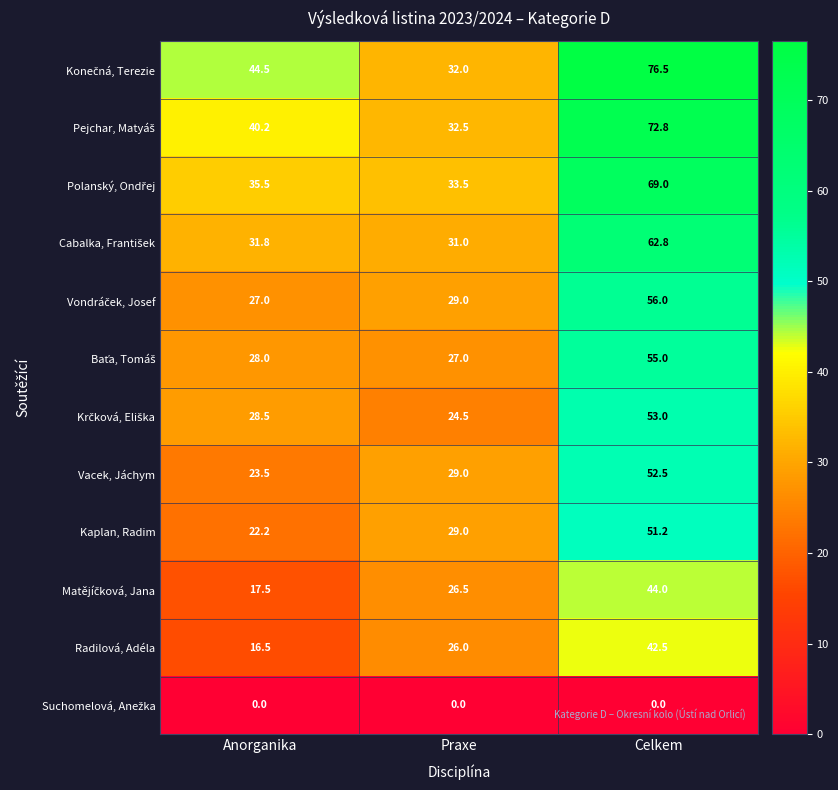

What is the spread (max minus min) of values at Praxe?

33.5